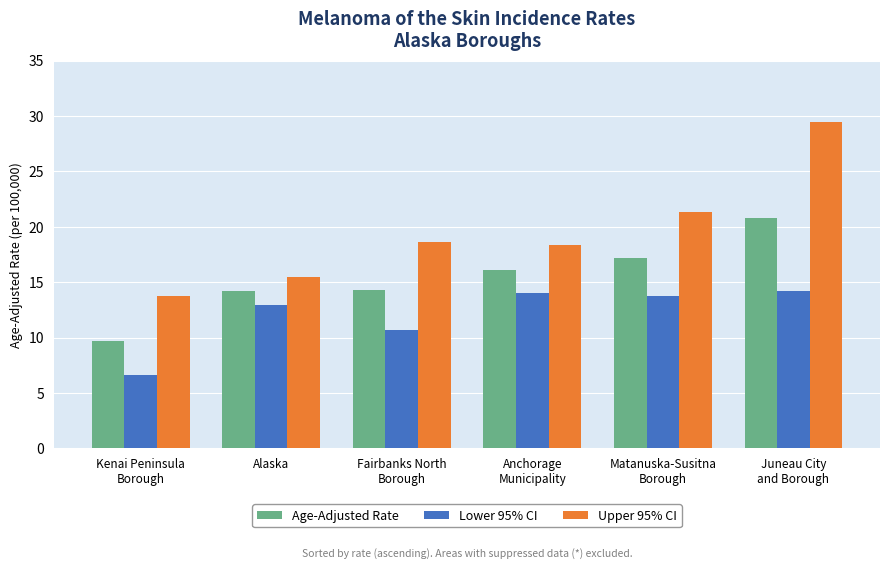

What is the difference between the Upper 95% CI values at Matanuska-Susitna
Borough and Kenai Peninsula
Borough?

7.5